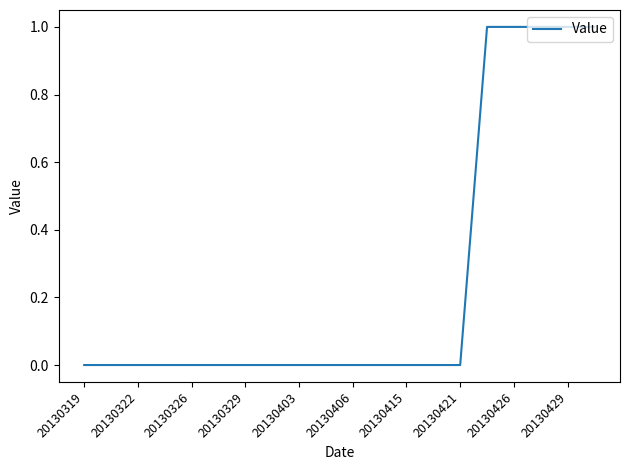

Count the number of categories in the chart.

20